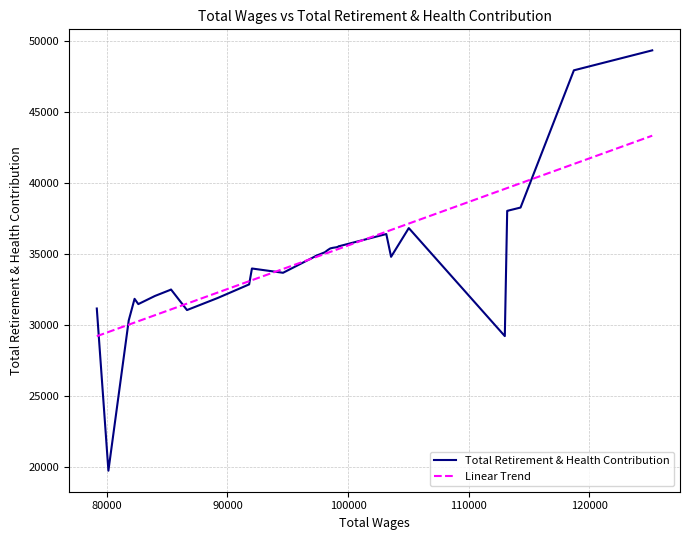

How many lines are shown in the chart?

2